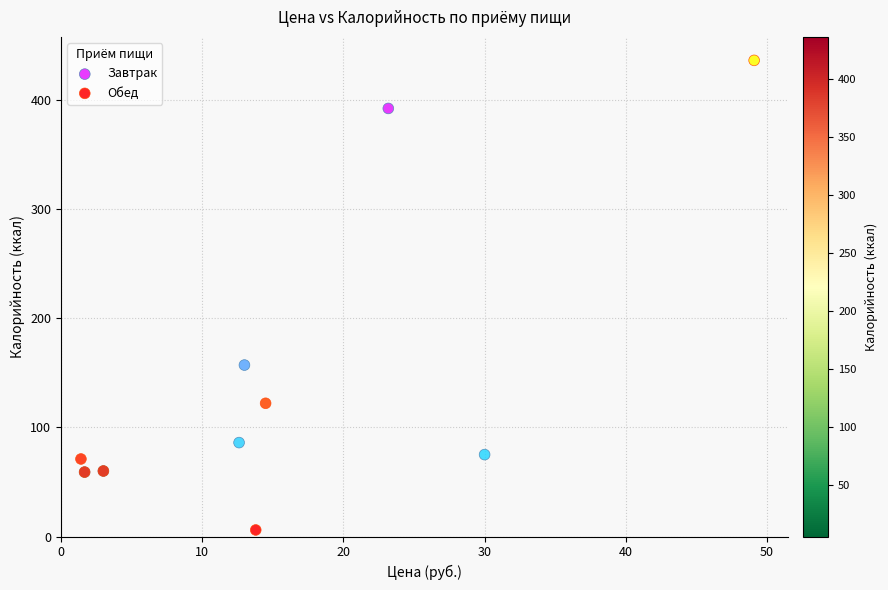

Which series has the widest spread of Y values?

Обед